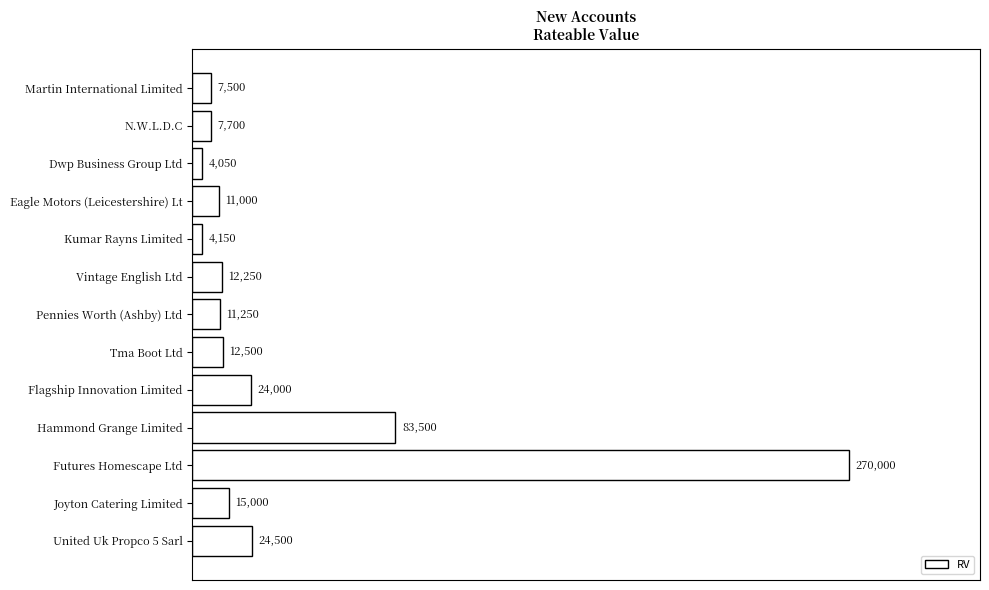

How many series are shown in this chart?

1